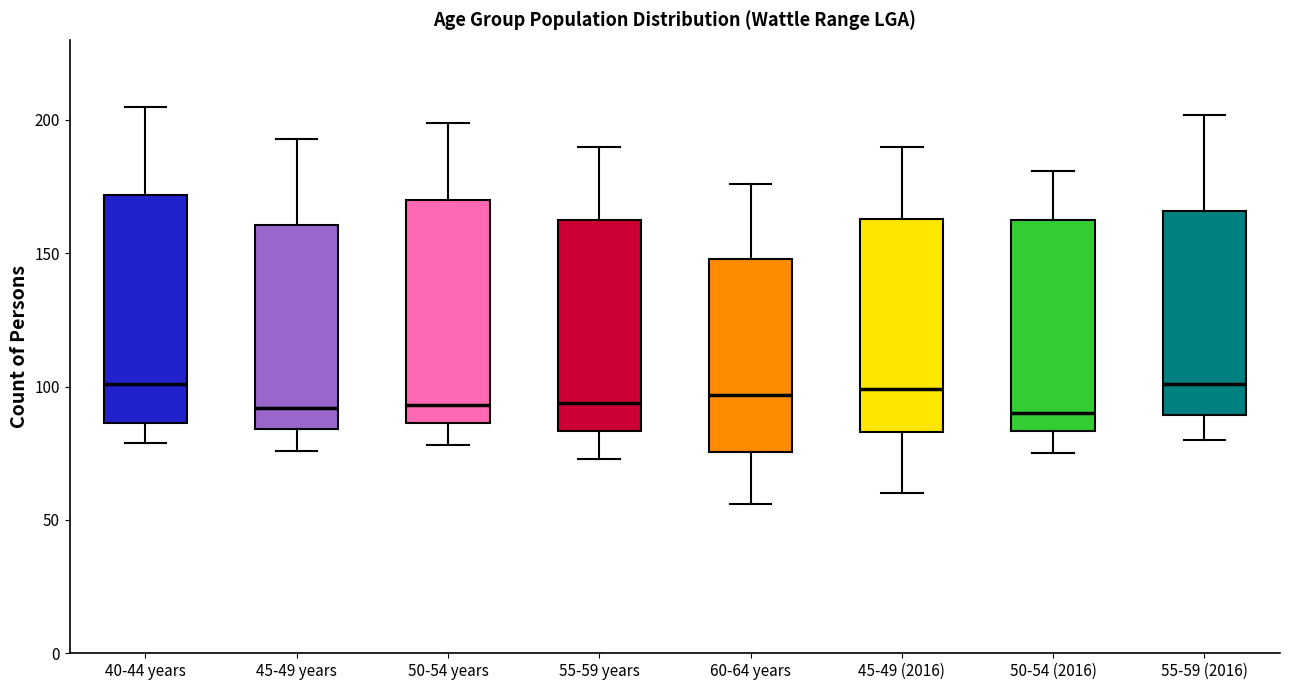

Where is the lower edge of the box for 55-59 (2016) on the y-axis? The values are not printed on the chart, so give them approximately, as read against the axis.

90